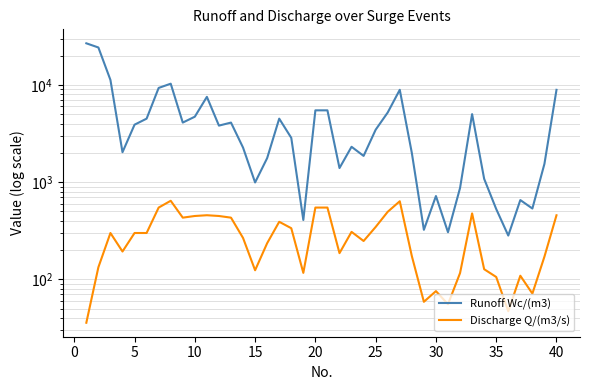

Which series has the widest spread of values?

Runoff Wc/(m3)